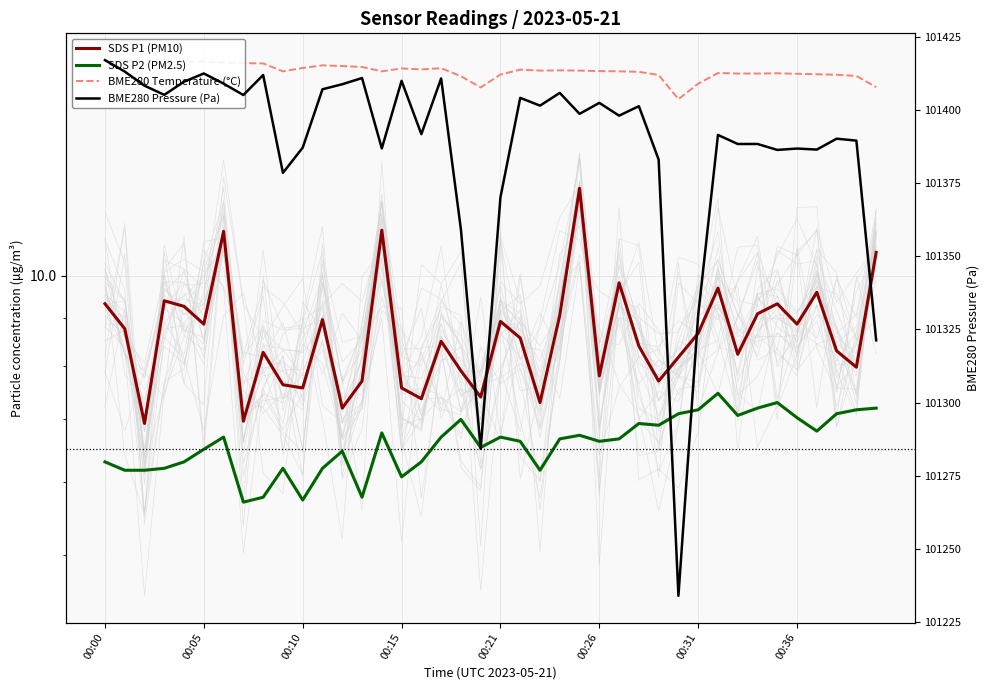

Which series has the largest total across all categories?

BME280 Pressure (Pa)